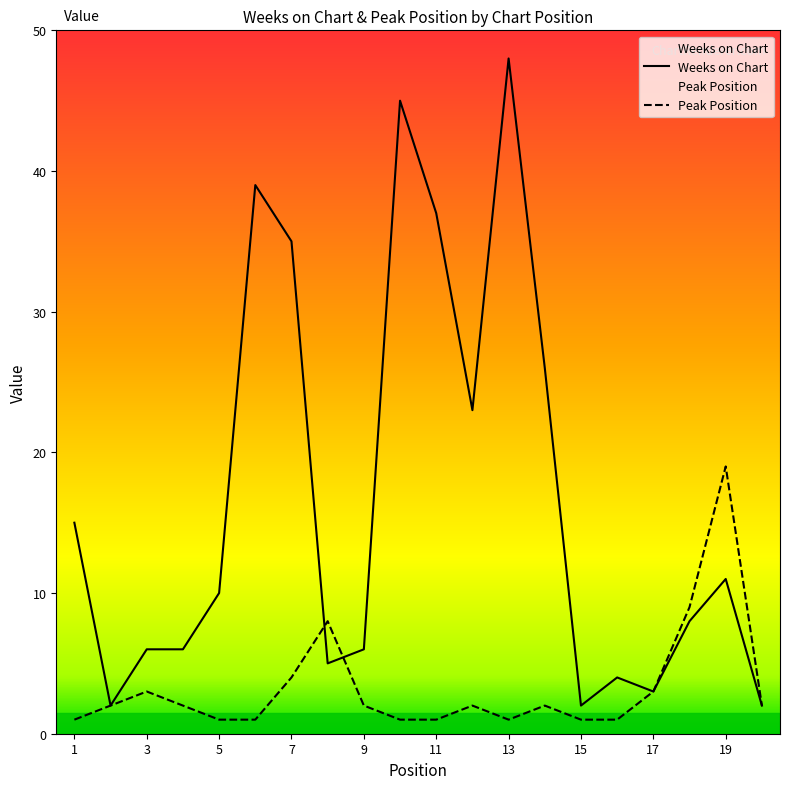

At which category is the sum across all series the highest?

13